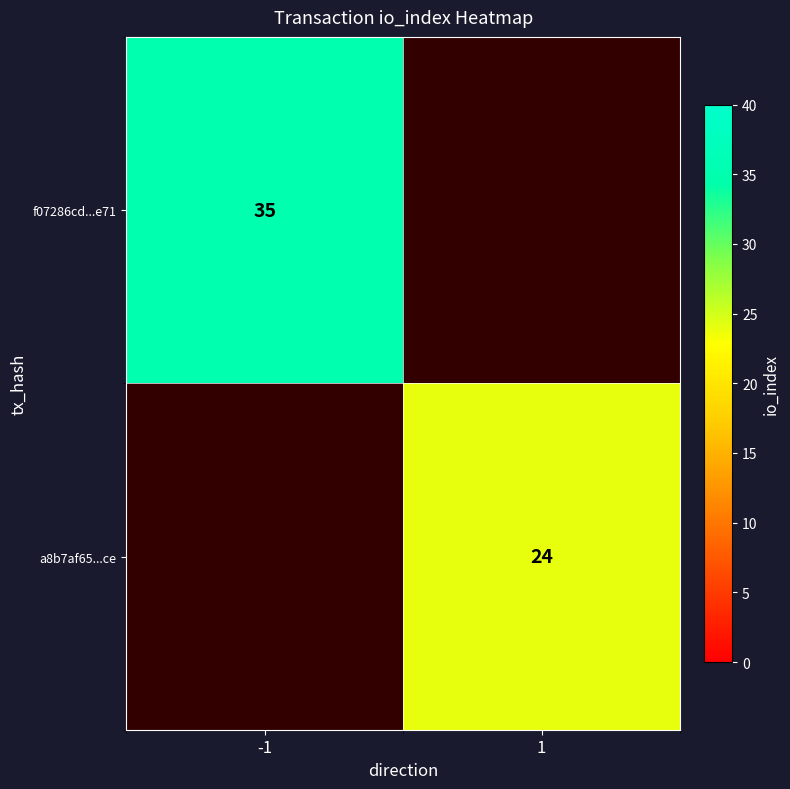

Which label corresponds to the largest value in the chart?

-1